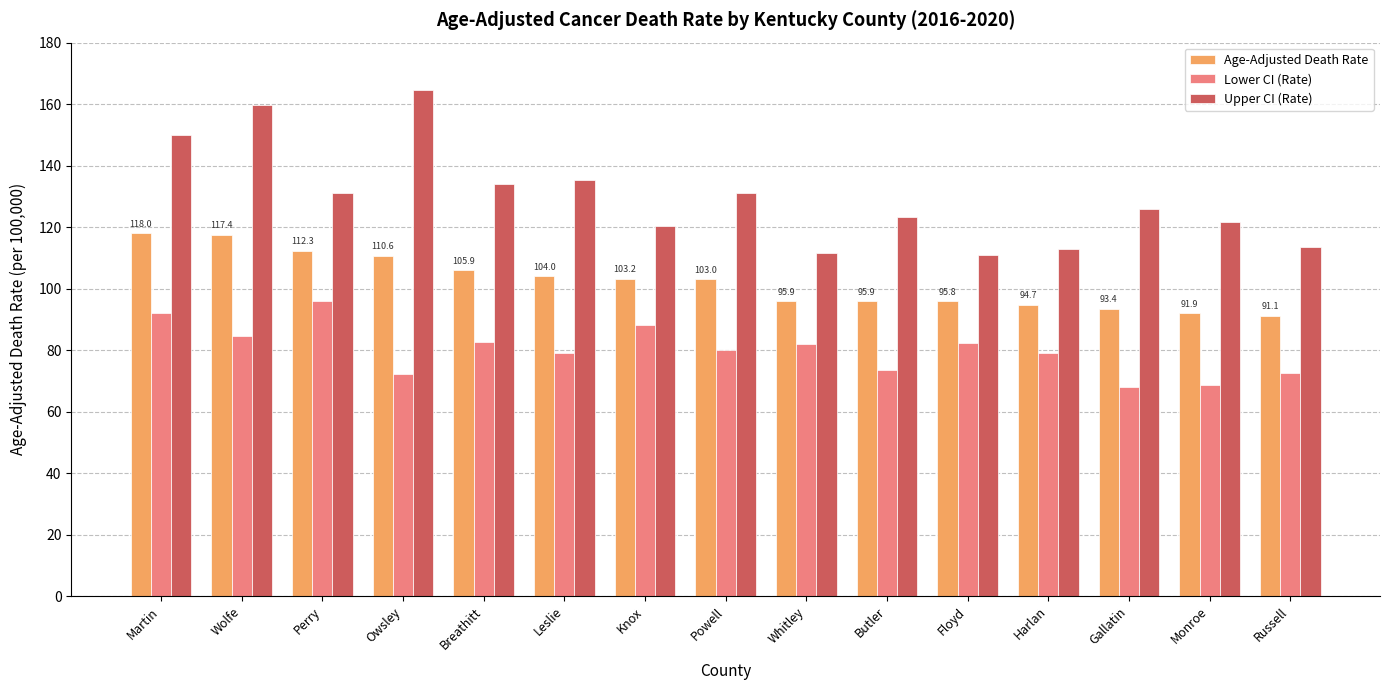

List the series in order of their overall mean, lowest first.

Lower CI (Rate), Age-Adjusted Death Rate, Upper CI (Rate)